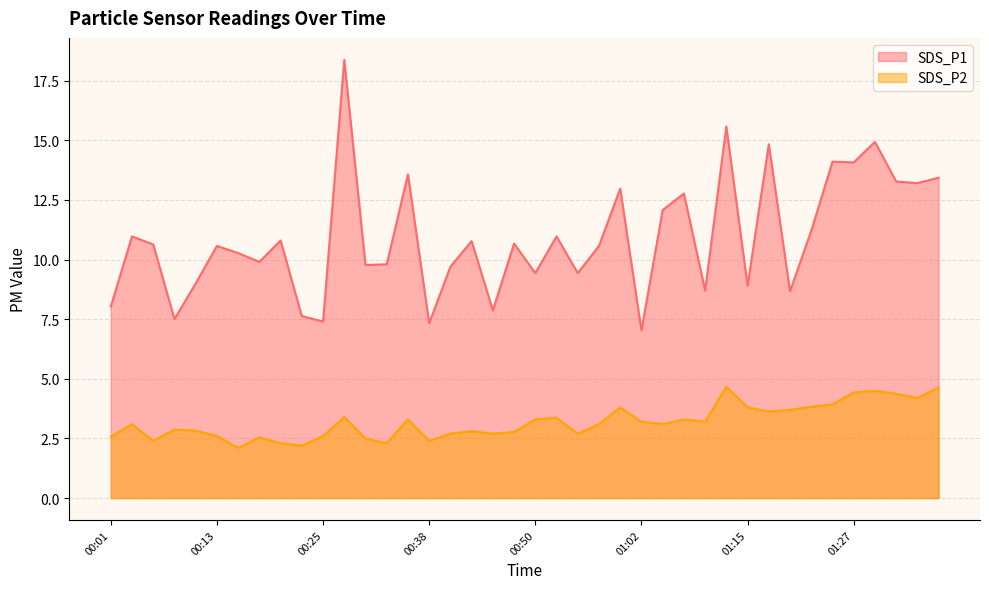

At which category does SDS_P1 reach its first local peak?

00:03